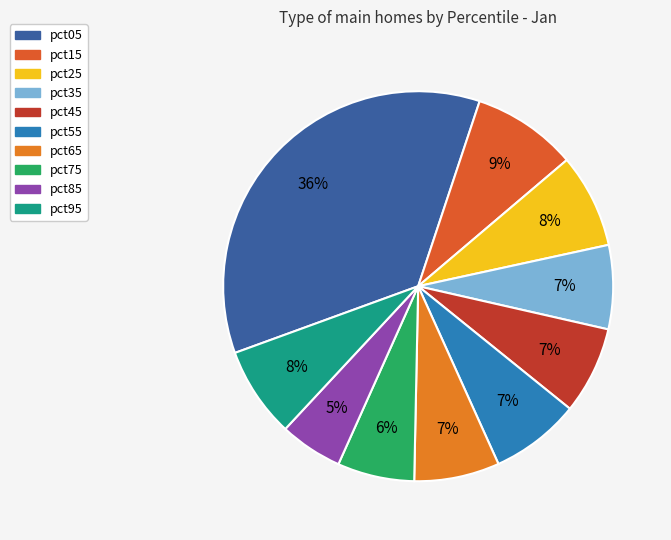

What is the change in value from pct05 to pct25?

-2.3